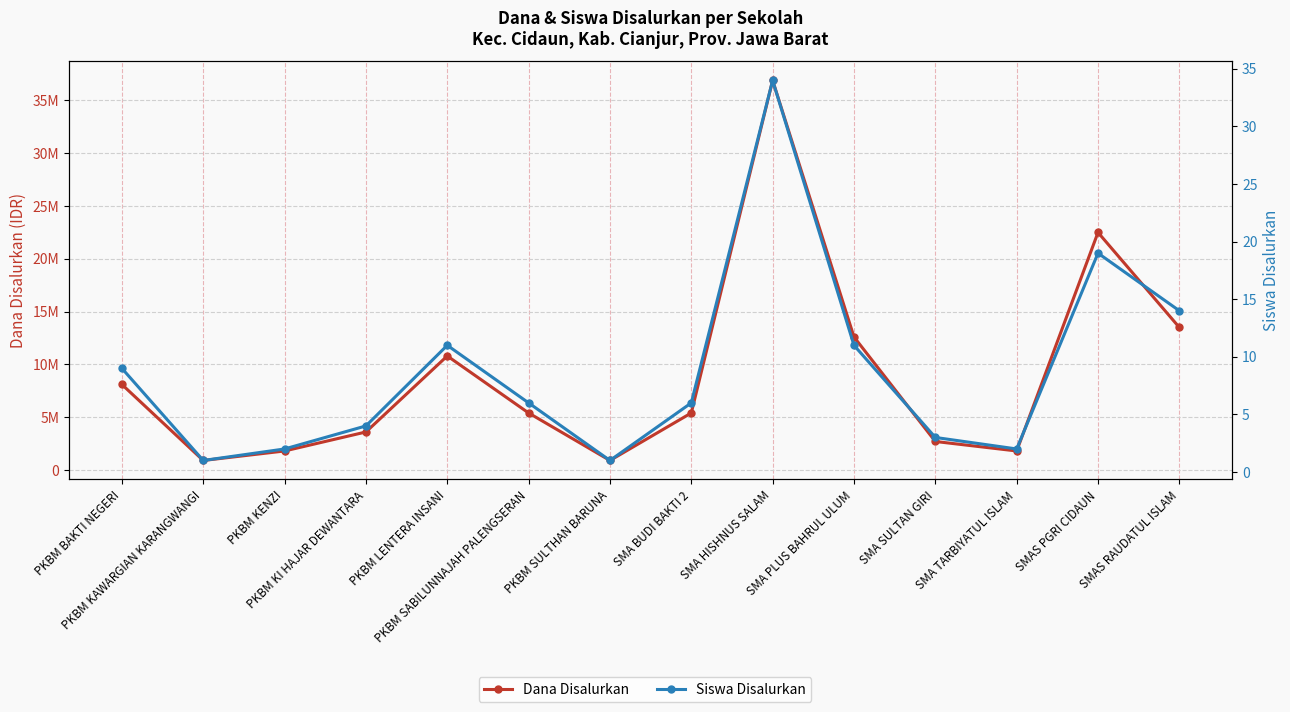

The value of Dana Disalurkan at SMA HISHNUS SALAM is 48493985. True or false?

False